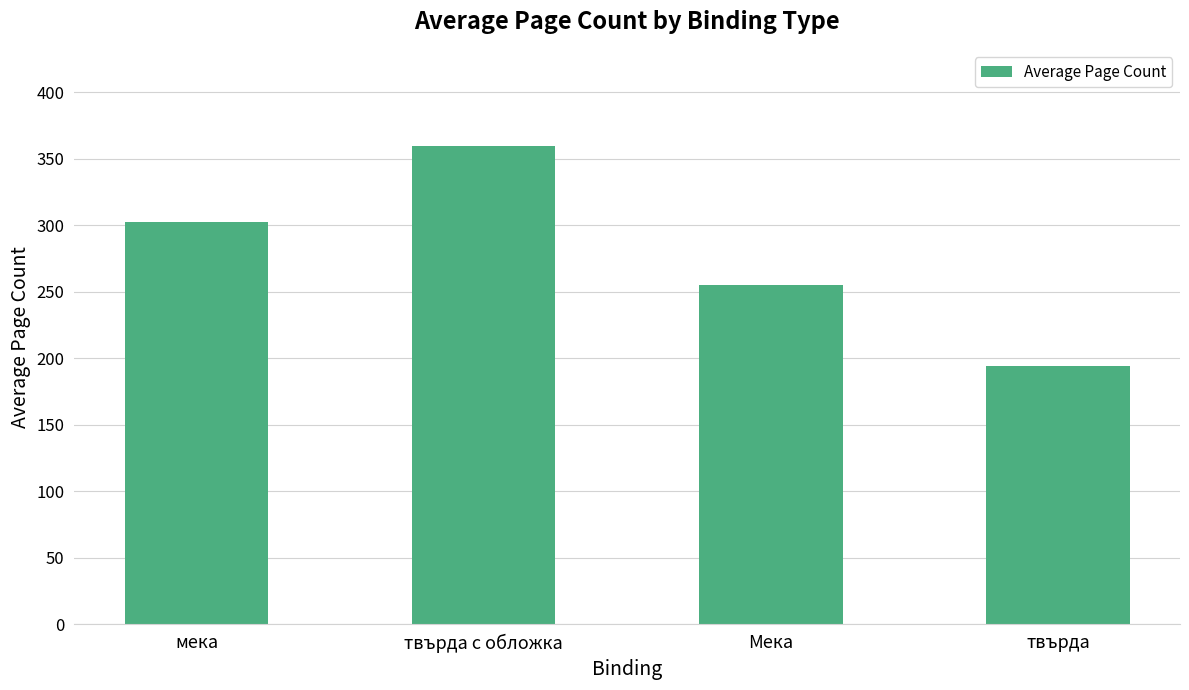

Approximately how many times larger is the value at твърда с обложка compared to твърда?

1.9